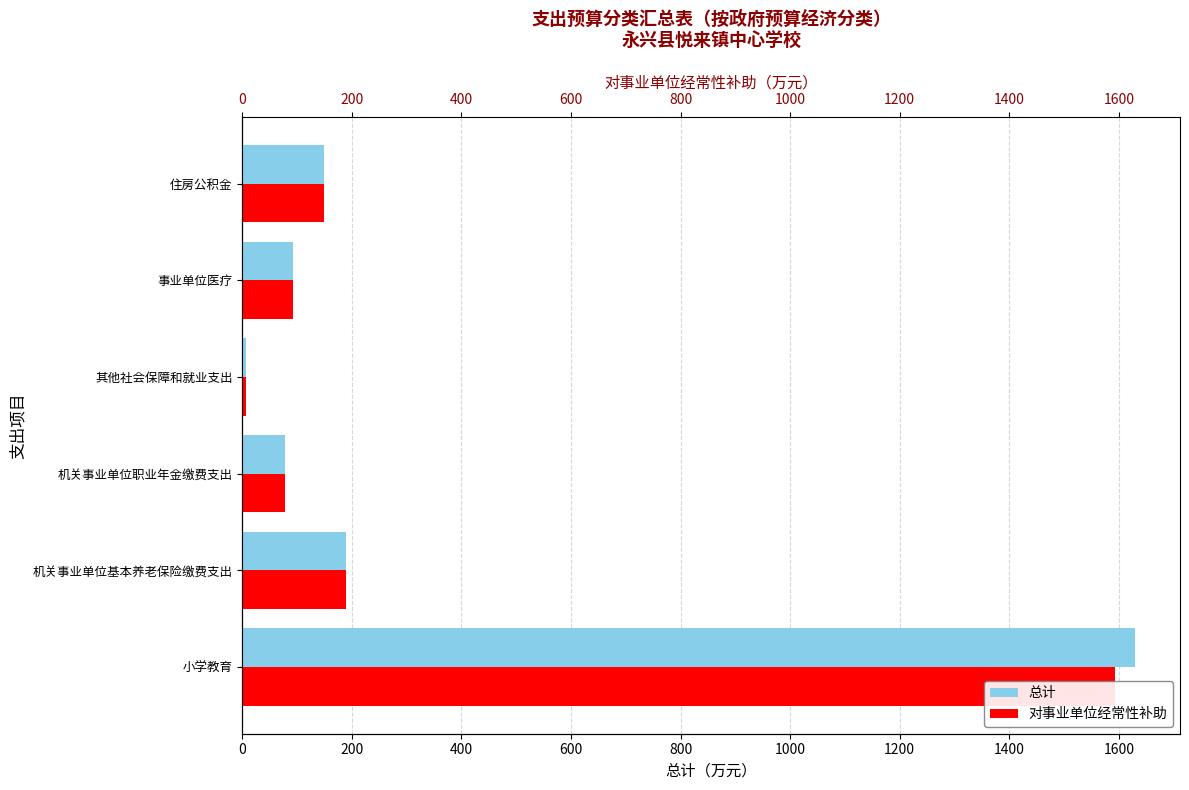

Count the number of data series in this chart.

2